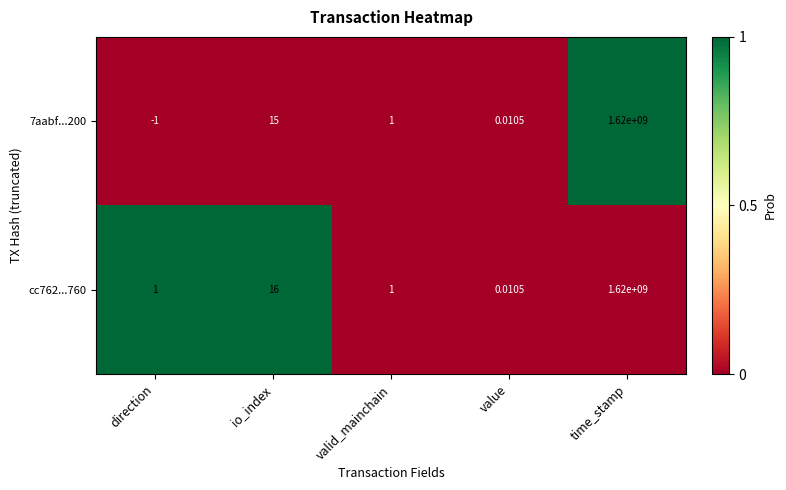

Is the value of 7aabf...200 at direction greater than the value of cc762...760 at valid_mainchain?

No